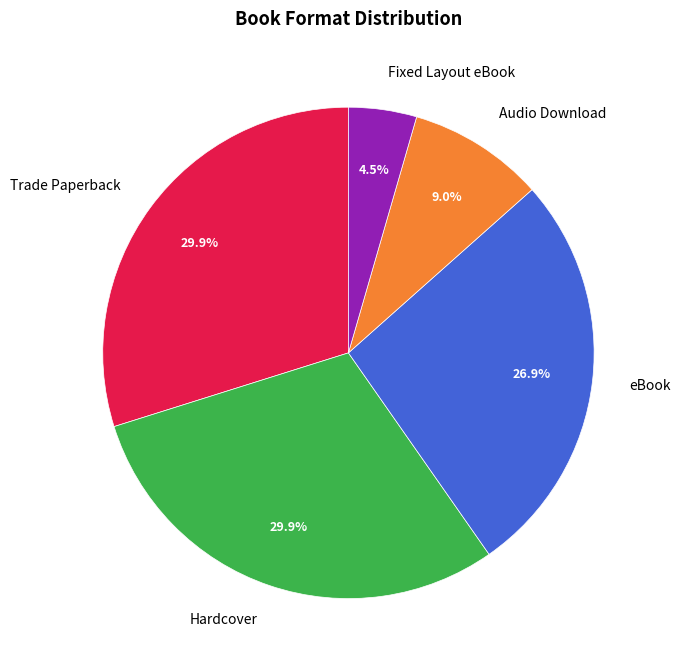

Combined, do Trade Paperback and Audio Download account for over 50%?

No